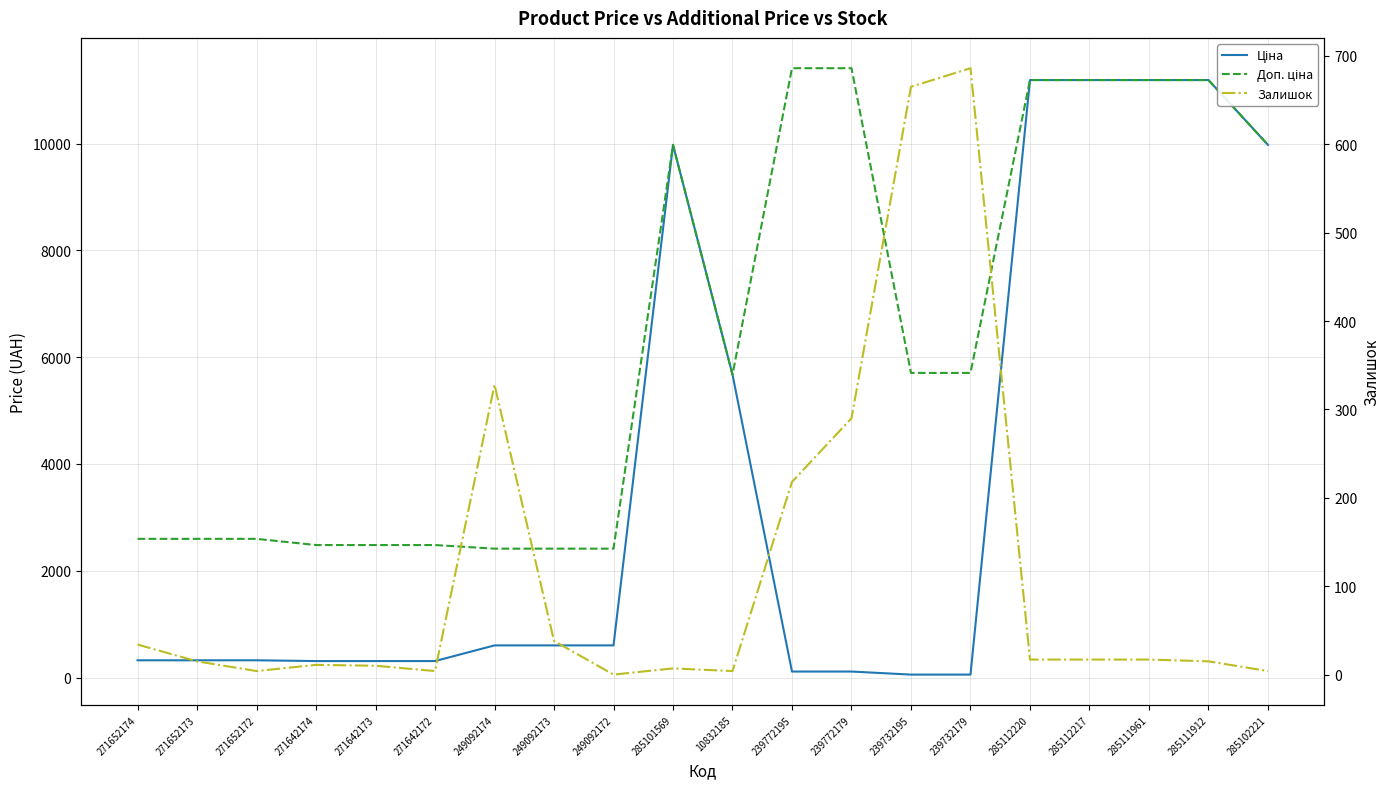

Does the chart have visible grid lines?

Yes